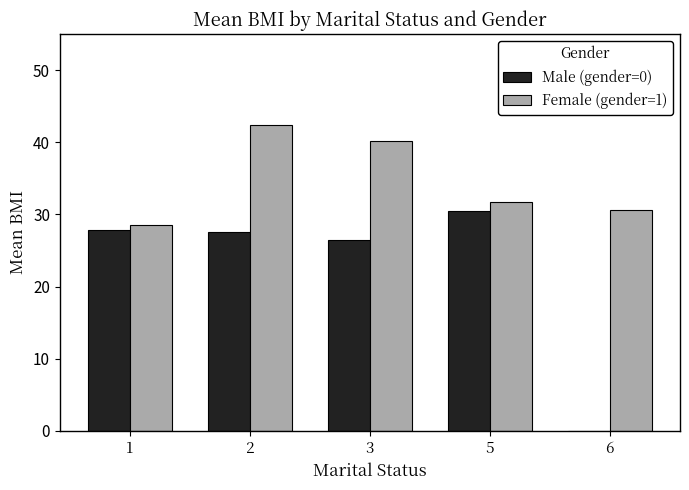

Are the bars horizontal?

No